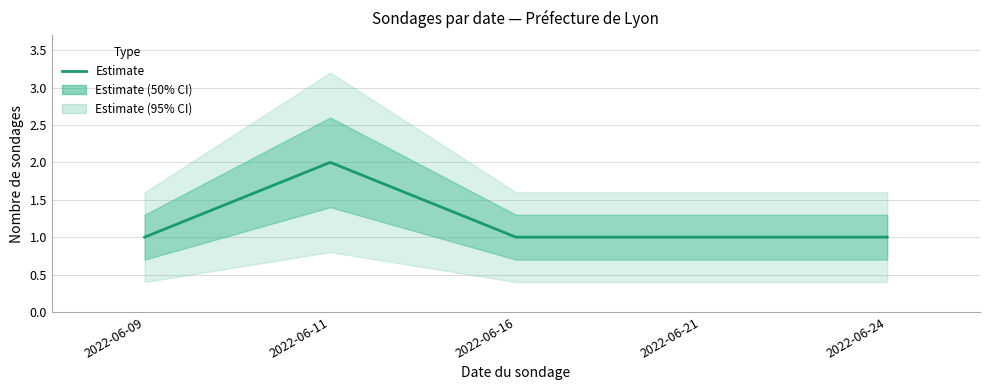

Read the value at 2022-06-16.

1